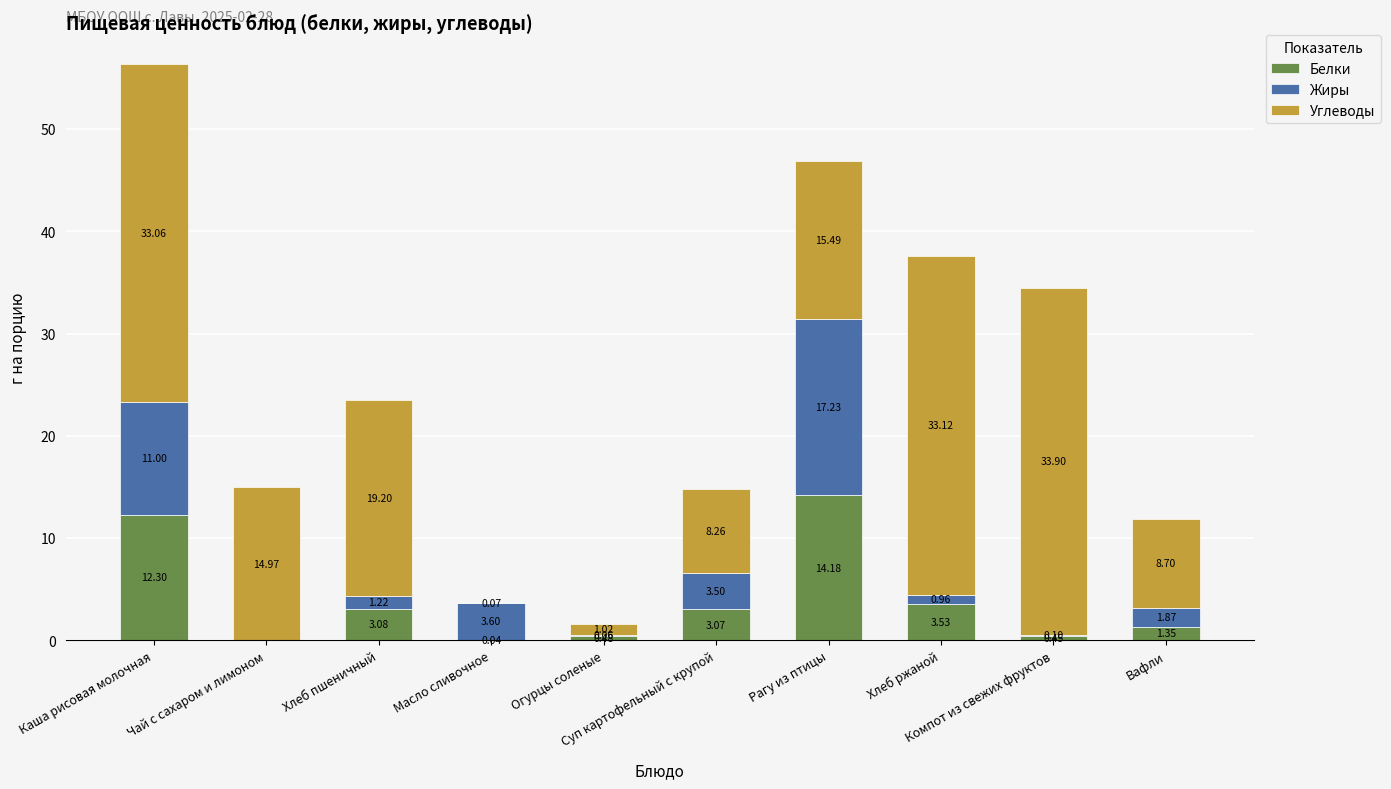

What is the sum of all Белки values?

38.5